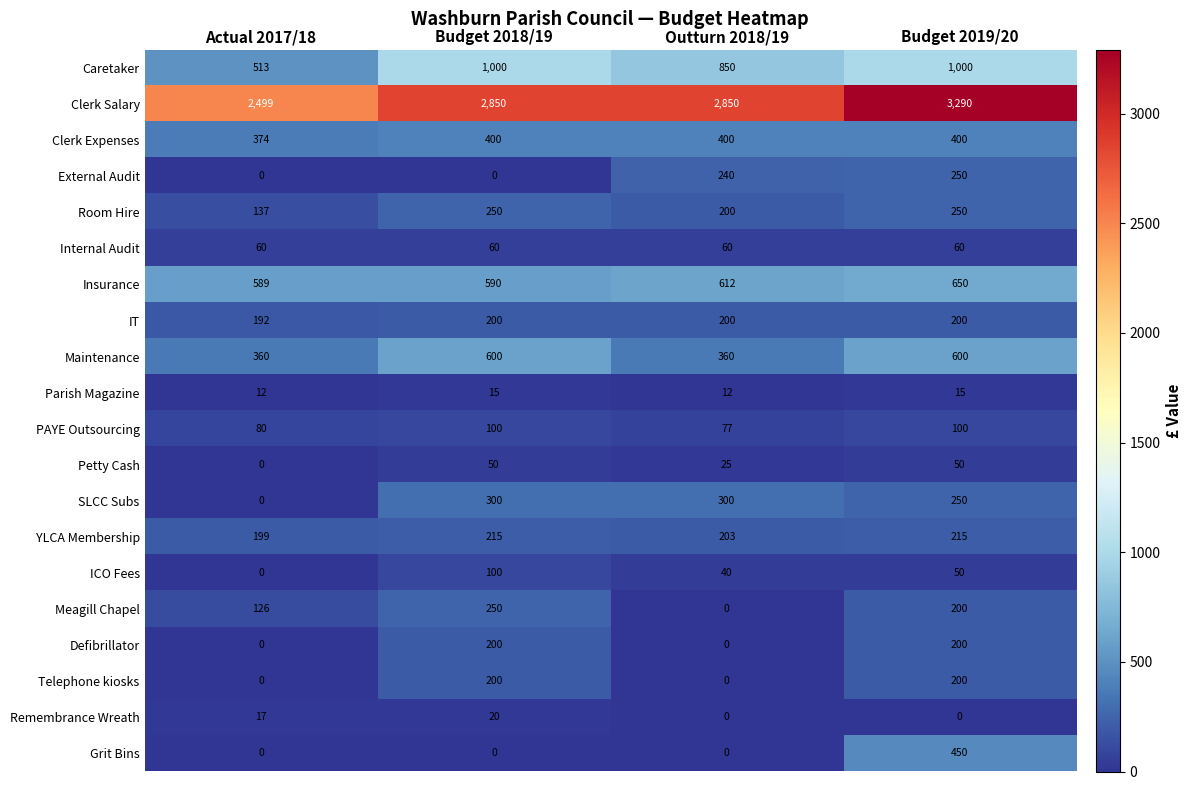

Which series has the largest range (max minus min)?

Clerk Salary